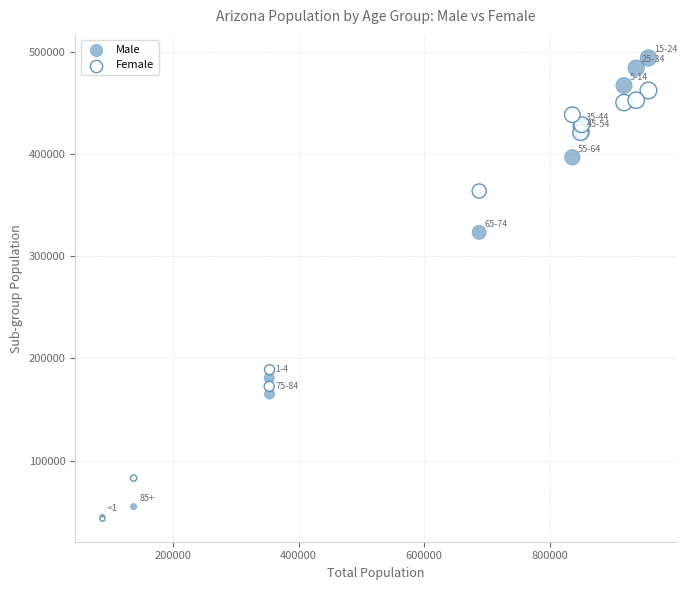

In the Male series, what Y value is closest to 269610?

323376